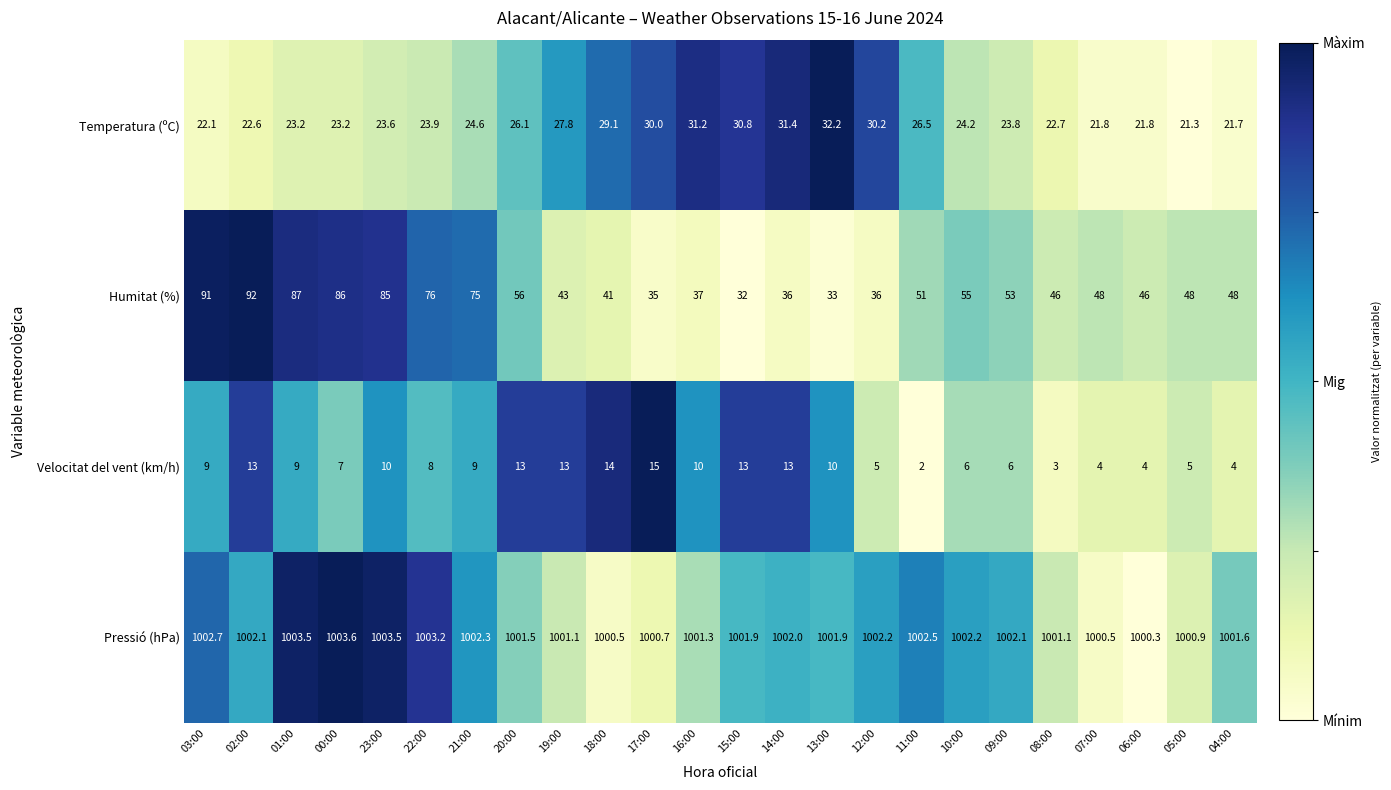

At 01:00, list the series in order from largest to smallest.

Pressió (hPa), Humitat (%), Temperatura (ºC), Velocitat del vent (km/h)